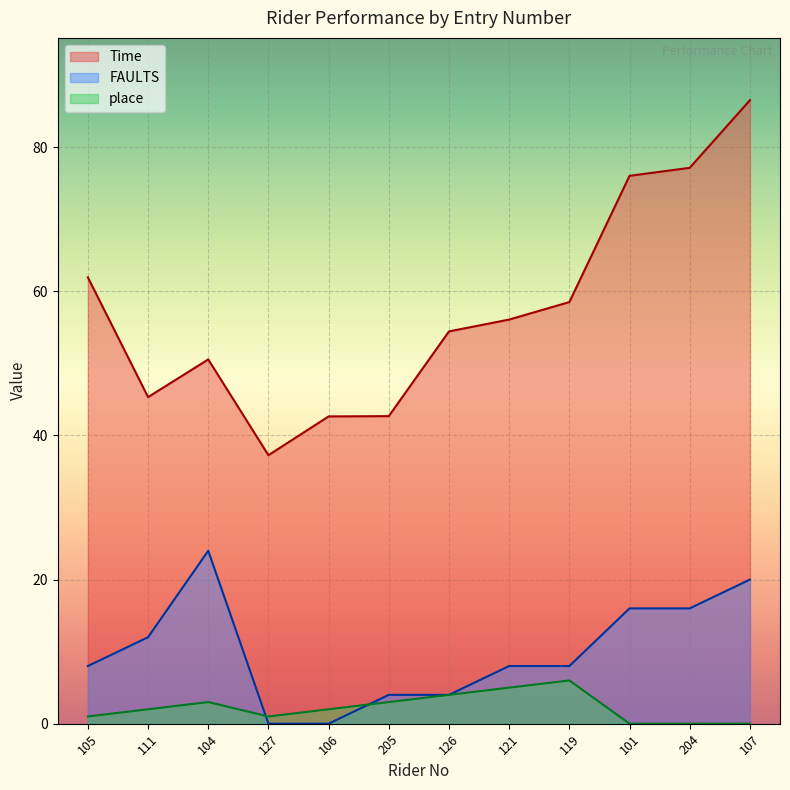

How many lines are shown in the chart?

3